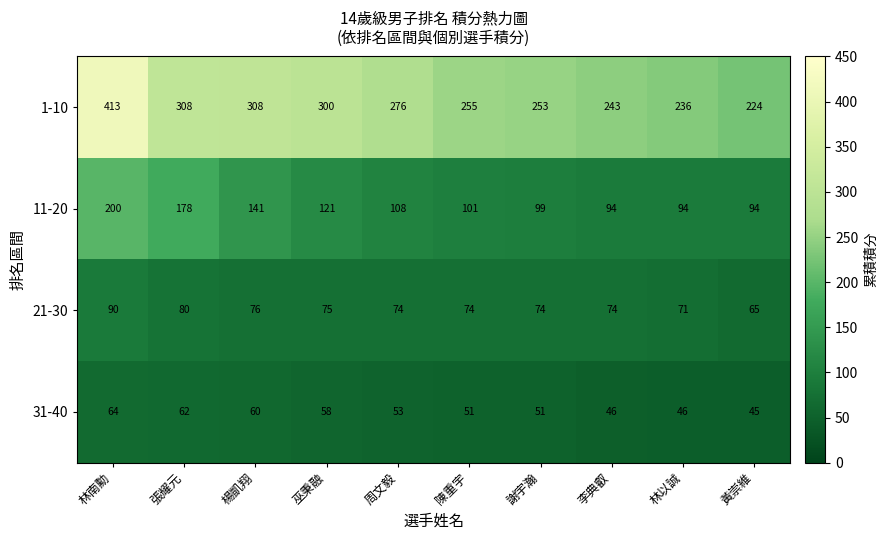

Where is 21-30 nearest to the value 77?

楊凱翔